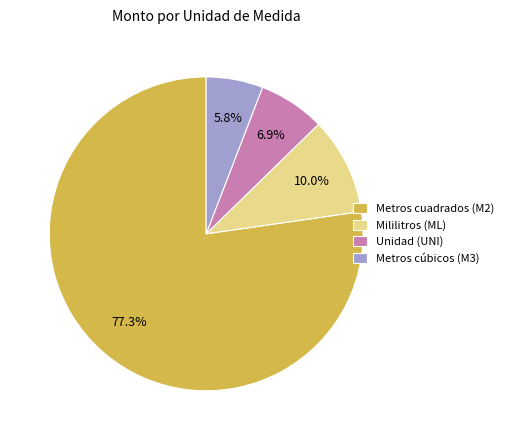

Is there any slice that represents more than half of the pie?

Yes